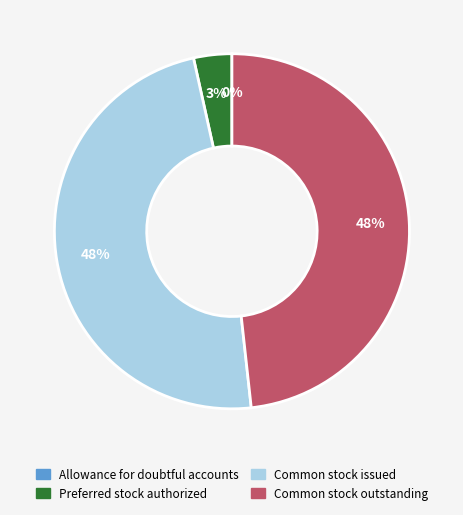

Does any single category account for the majority?

No